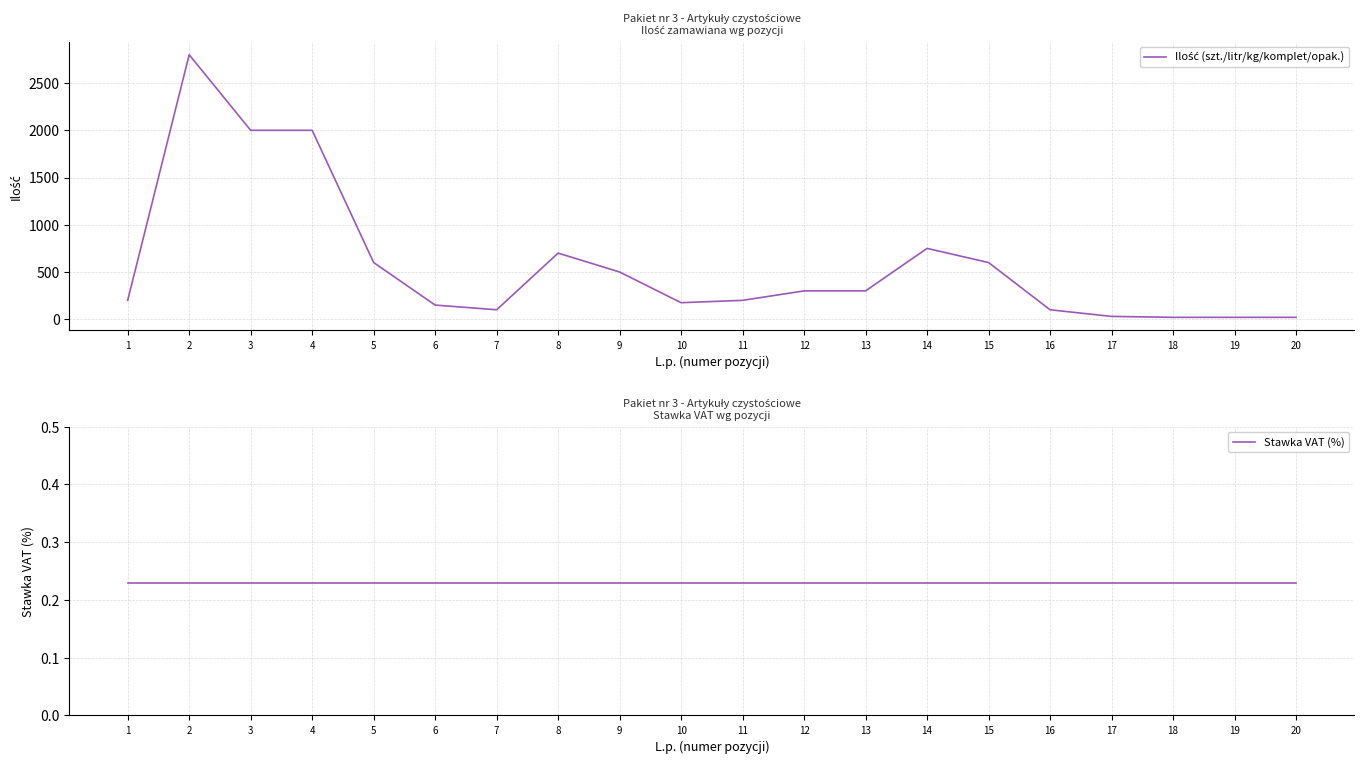

What is the total value across all series at 5?

600.2